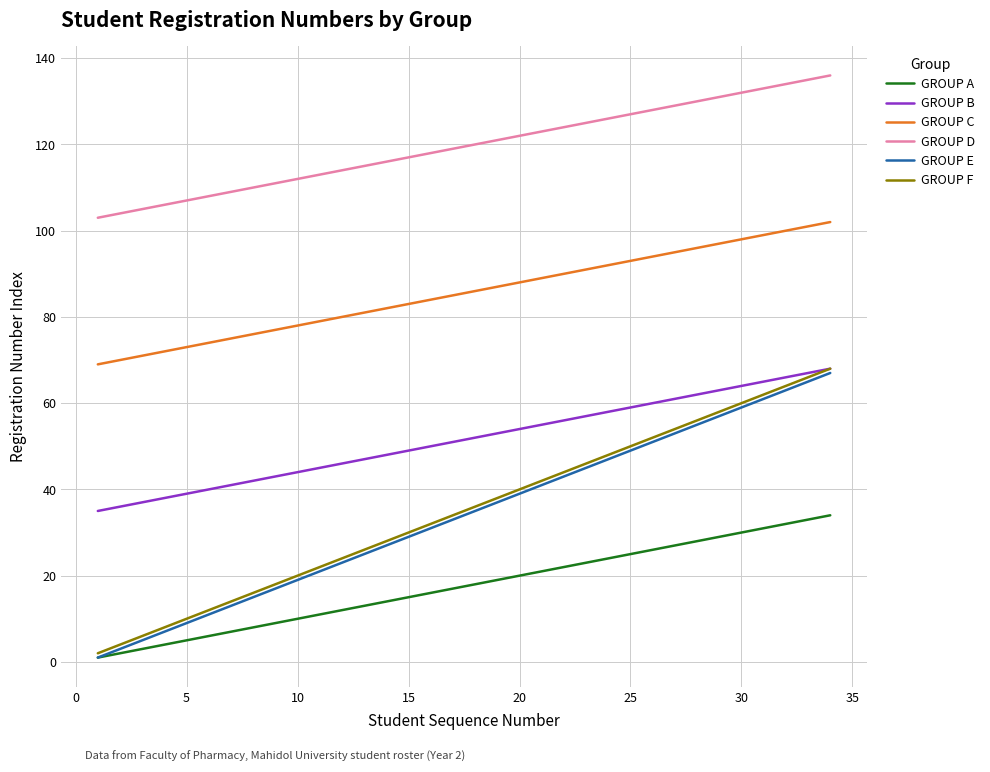

True or false: GROUP D and GROUP C intersect in this chart.

False